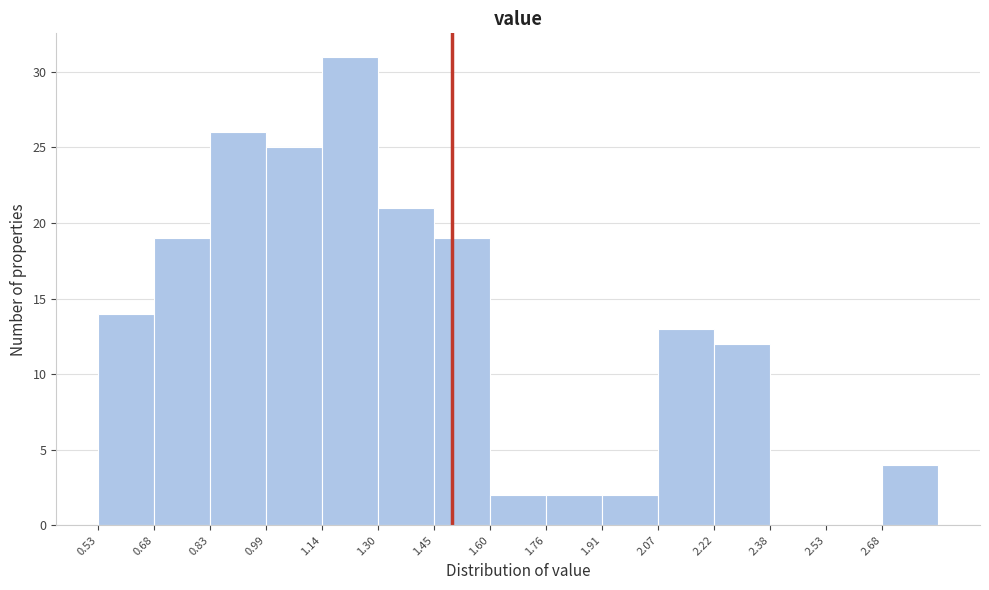

Reading left to right, list every bar in this chart as the range it spans on the x-axis followed by its height. Neither the bar edges nor the heights are printed on the chart, so give them approximately, as read against the axes.

0.52 to 0.68: 14
0.68 to 0.84: 19
0.84 to 0.98: 26
0.98 to 1.14: 25
1.14 to 1.30: 31
1.30 to 1.46: 21
1.46 to 1.60: 19
1.60 to 1.76: 2
1.76 to 1.92: 2
1.92 to 2.06: 2
2.06 to 2.22: 13
2.22 to 2.38: 12
2.38 to 2.52: 0
2.52 to 2.68: 0
2.68 to 2.84: 4